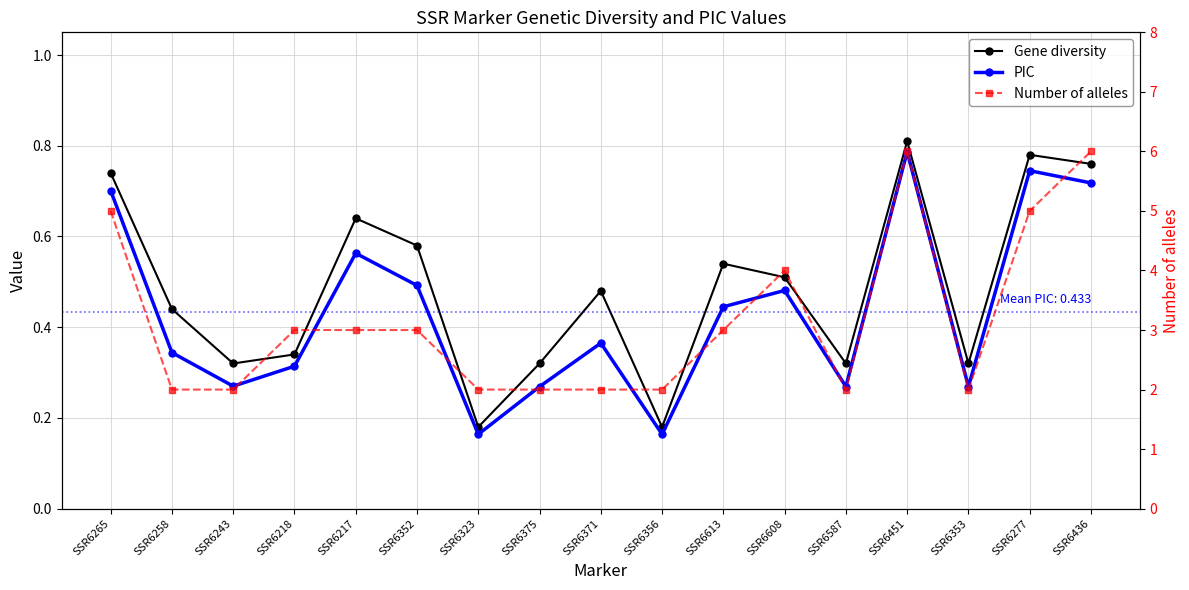

Count the PIC values in the range 0 to 1.

17